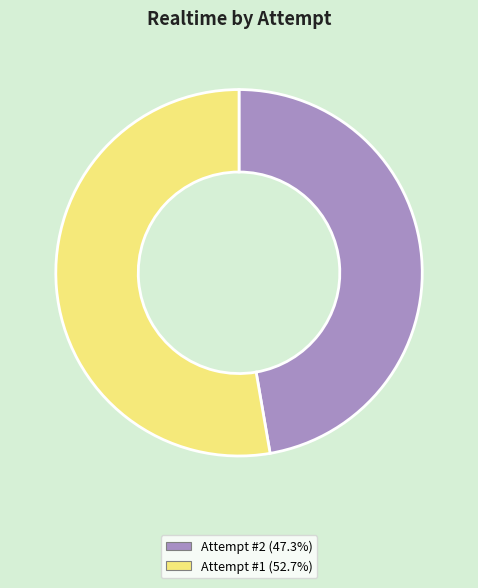

Is there any slice that represents more than half of the pie?

Yes